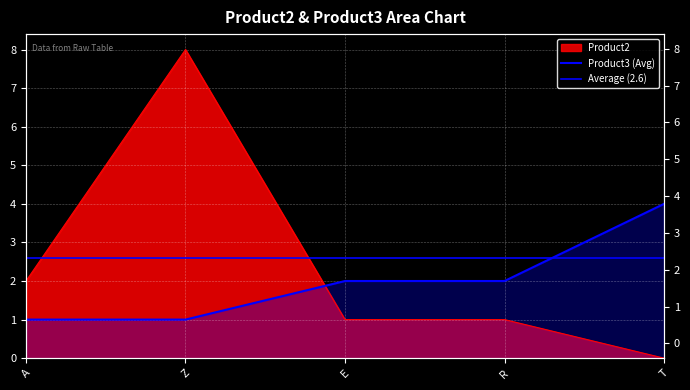

At which category does the chart reach its peak across all series?

Z